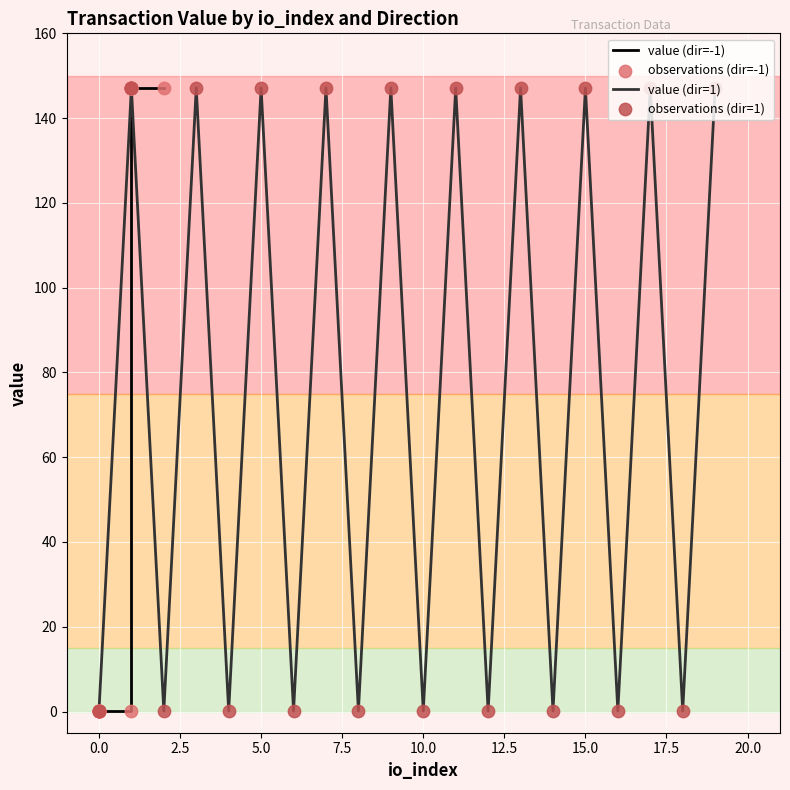

The value of value (dir=1) at 5.0 is 91.8. True or false?

False